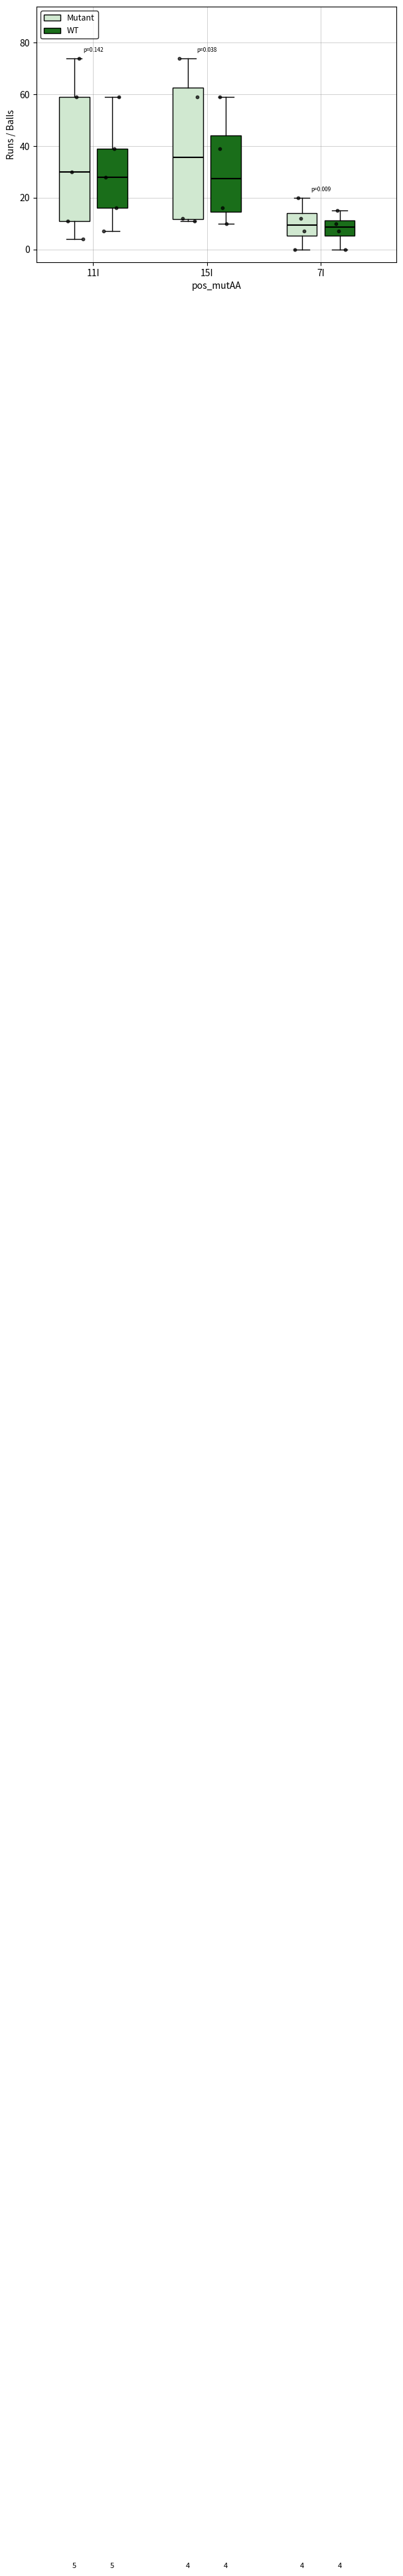

Which box has the highest median line?

15I (Mutant)